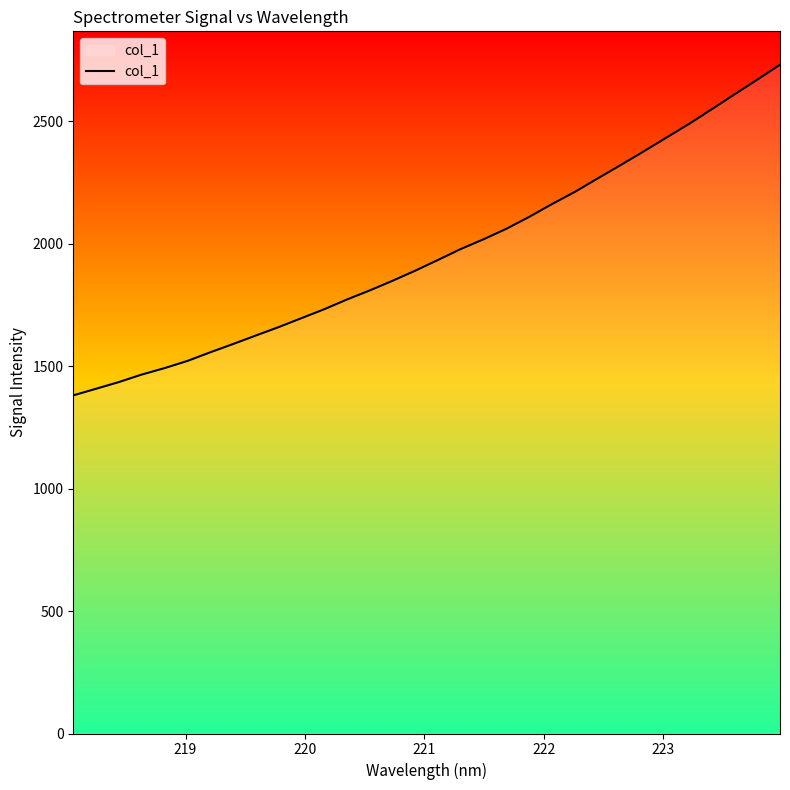

What is the smallest value displayed?

1381.2